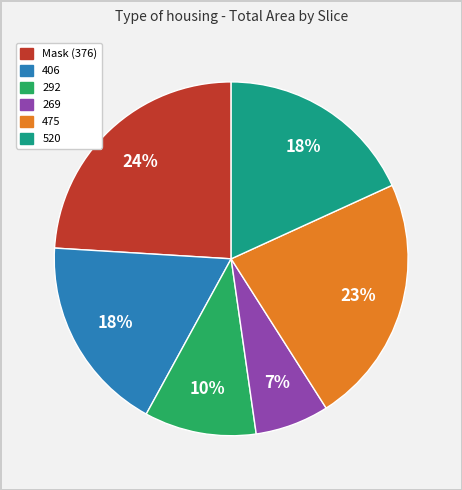

Does any single category account for the majority?

No